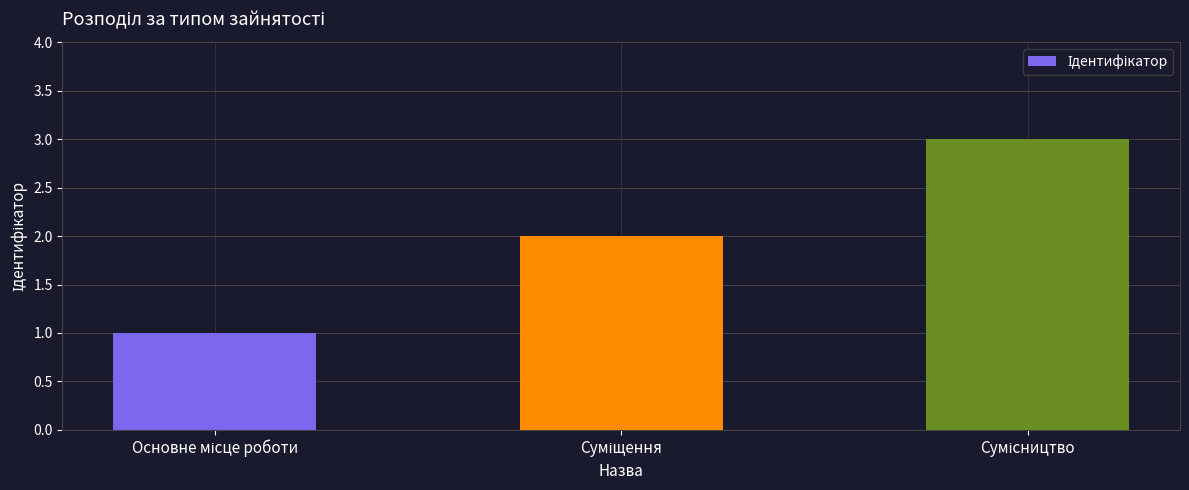

What is the sum of all values?

6